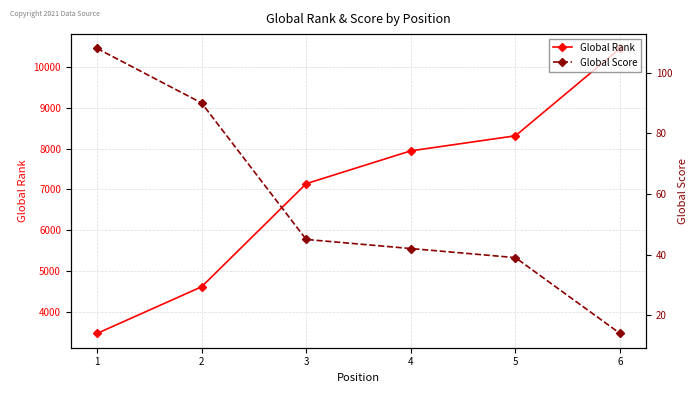

What is the sum of the Global Score values at 6 and 1?

122